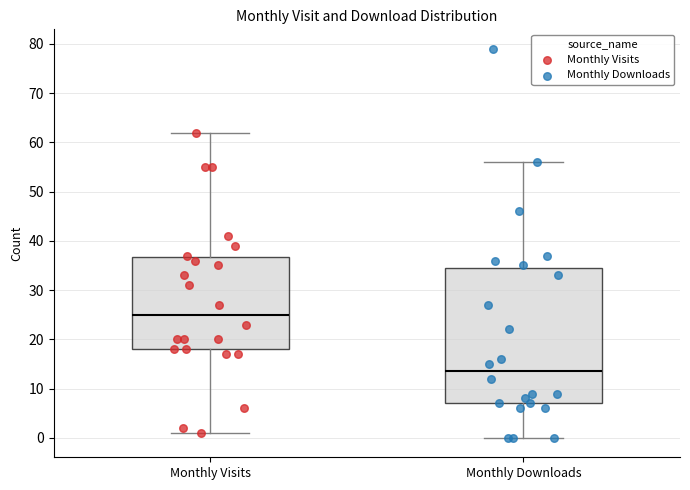

Reading left to right, read every box against the y-axis: the position of its median line, the range the box covers, and the ends of its whiskers. The values are not printed on the chart, so give them approximately, as read against the axis.

Monthly Visits: median 25, box 18 to 37, whiskers 1 to 62
Monthly Downloads: median 14, box 7 to 35, whiskers 0 to 56